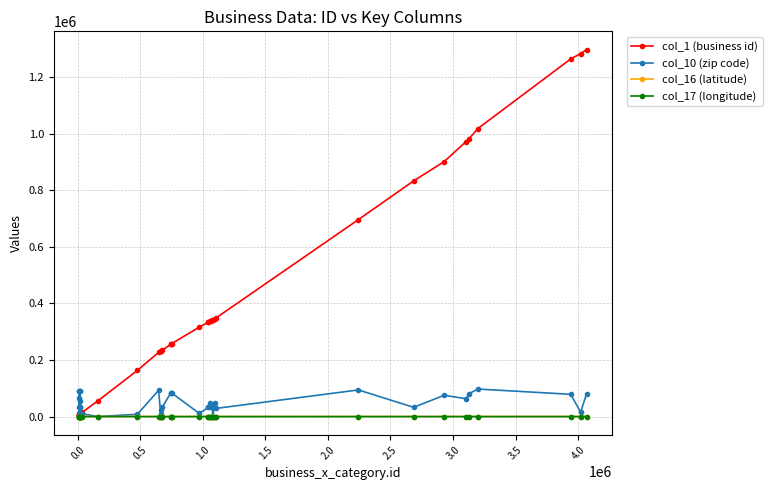

Which series has the largest total across all categories?

col_1 (business id)